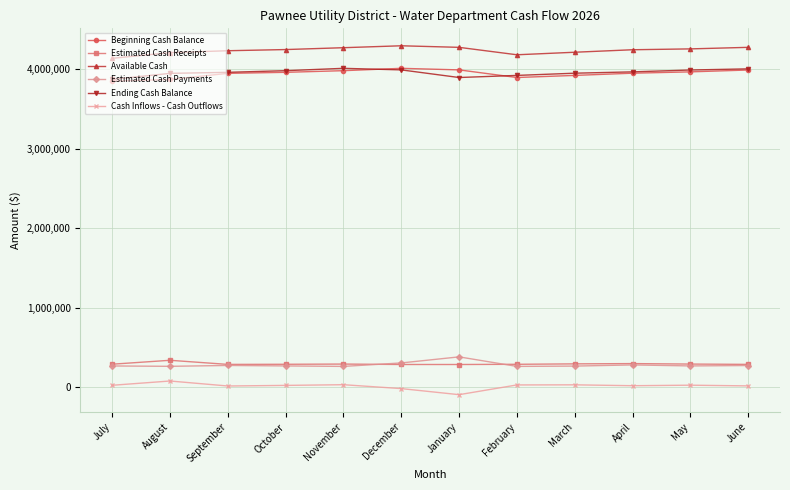

Is it true that Ending Cash Balance equals 3949611.9 at August?

True